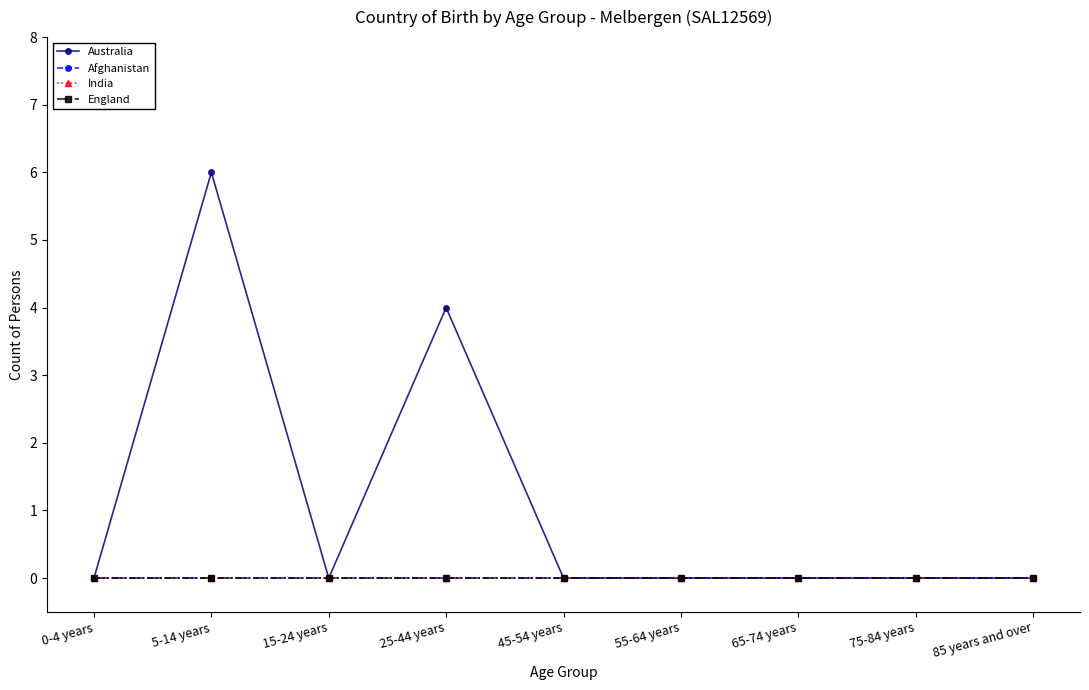

Which series has the largest total across all categories?

Australia